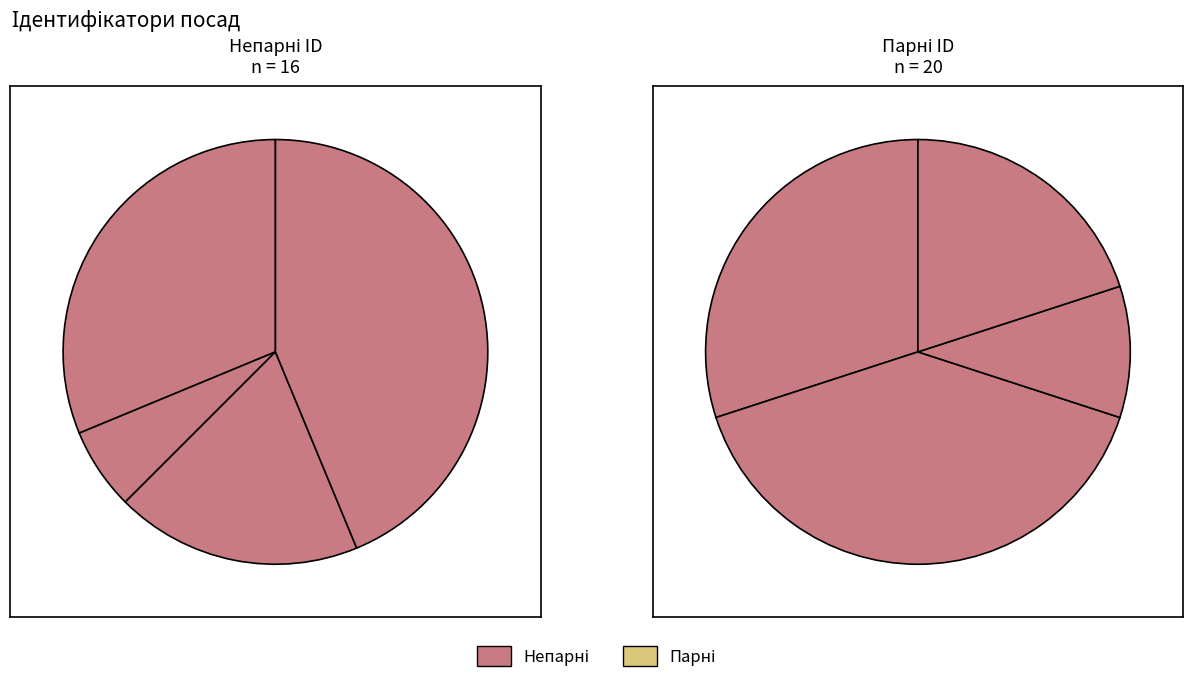

Does any single category account for the majority?

No